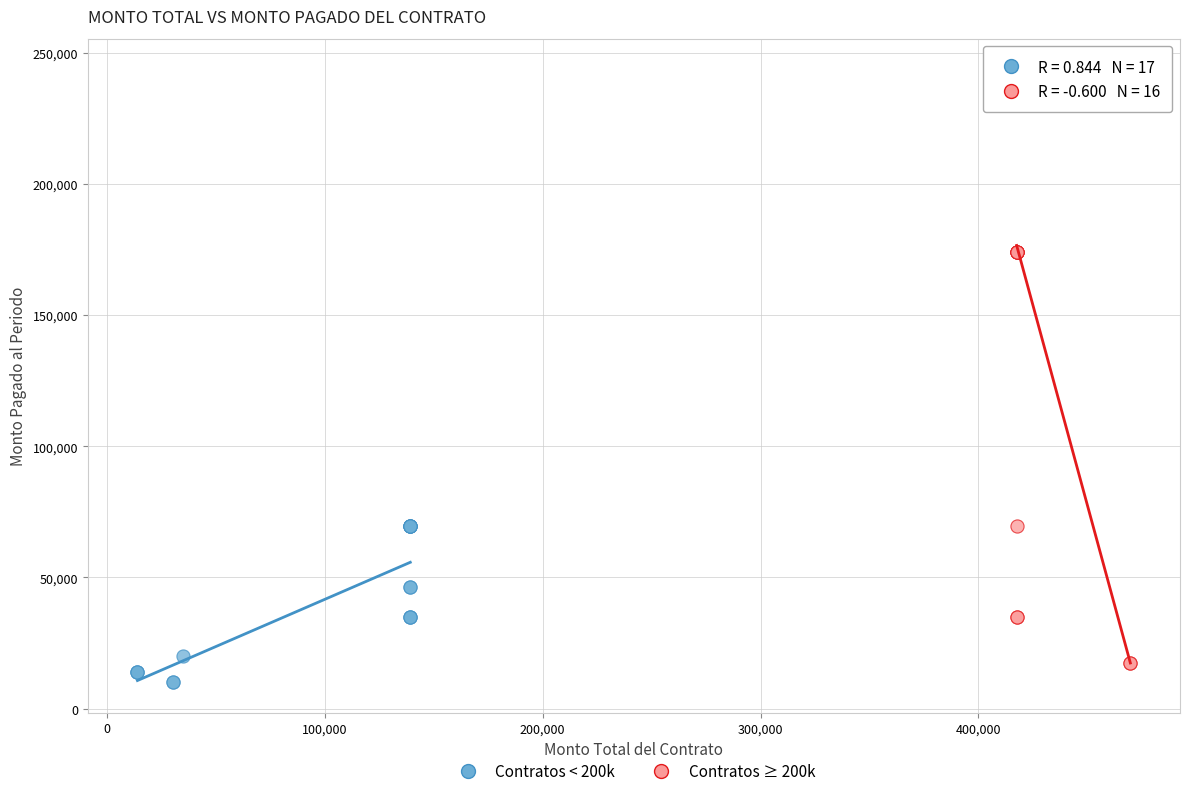

Which series reaches the maximum Y coordinate?

Contratos ≥ 200k